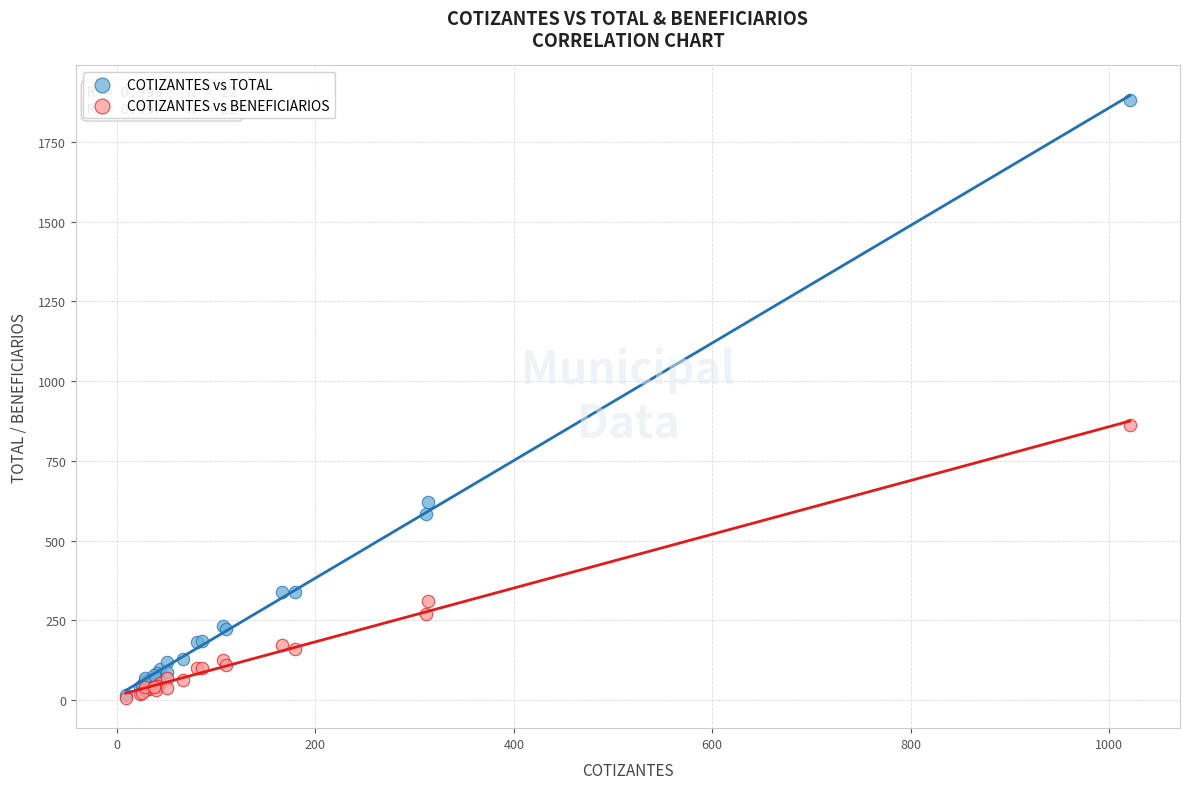

Which series contains the highest Y value?

COTIZANTES vs TOTAL